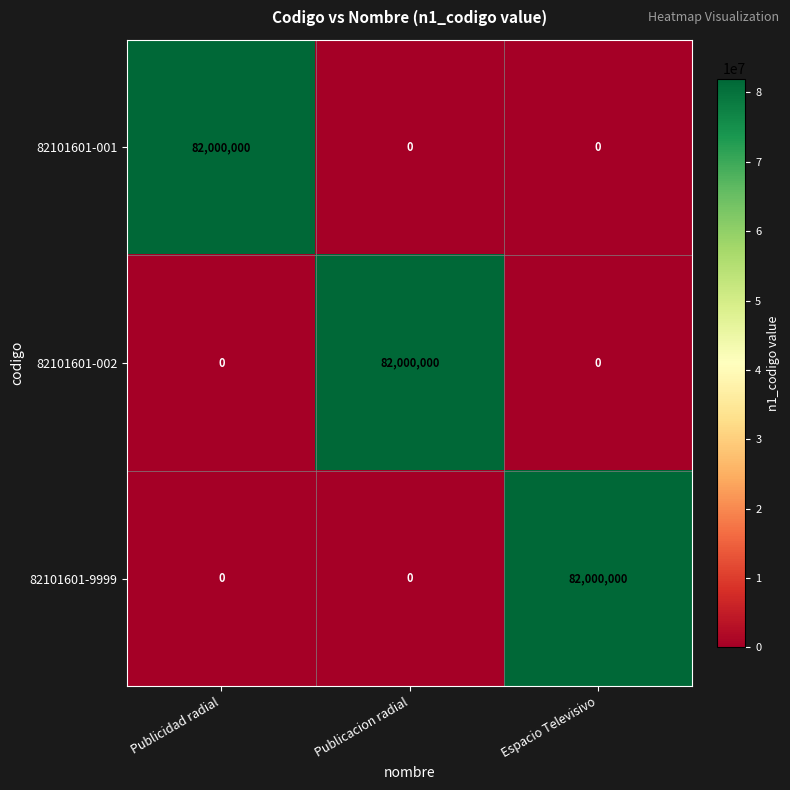

What is the total value across all series at Espacio Televisivo?

82000000